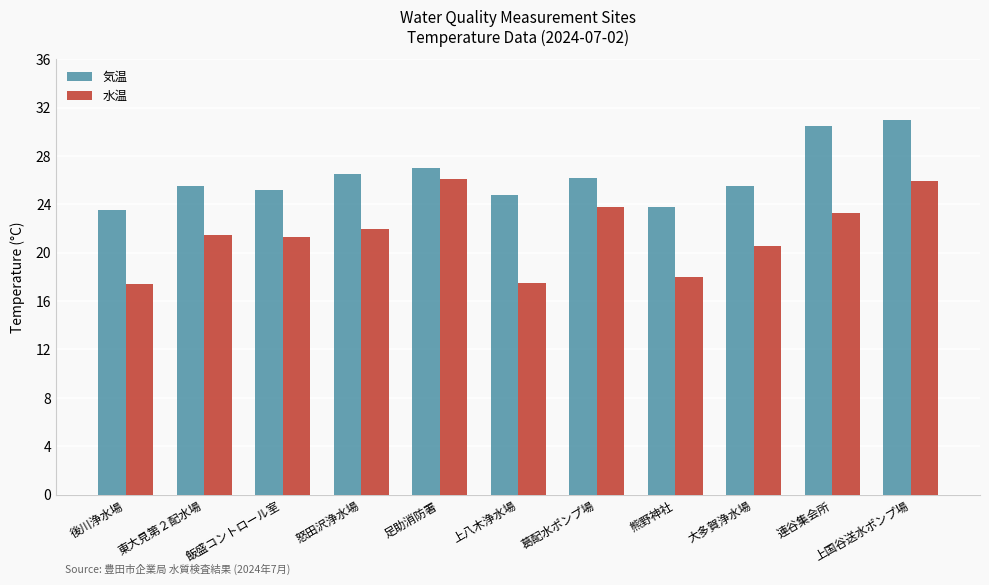

What are all the series names shown in the legend?

気温, 水温